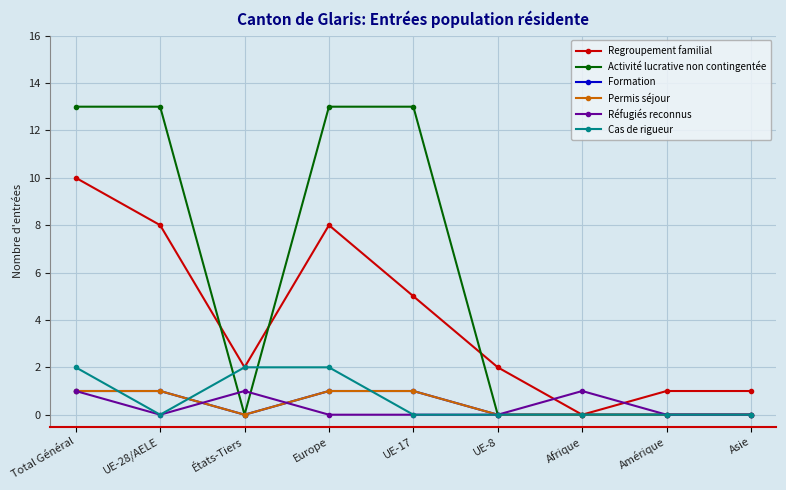

Does the chart have visible grid lines?

Yes